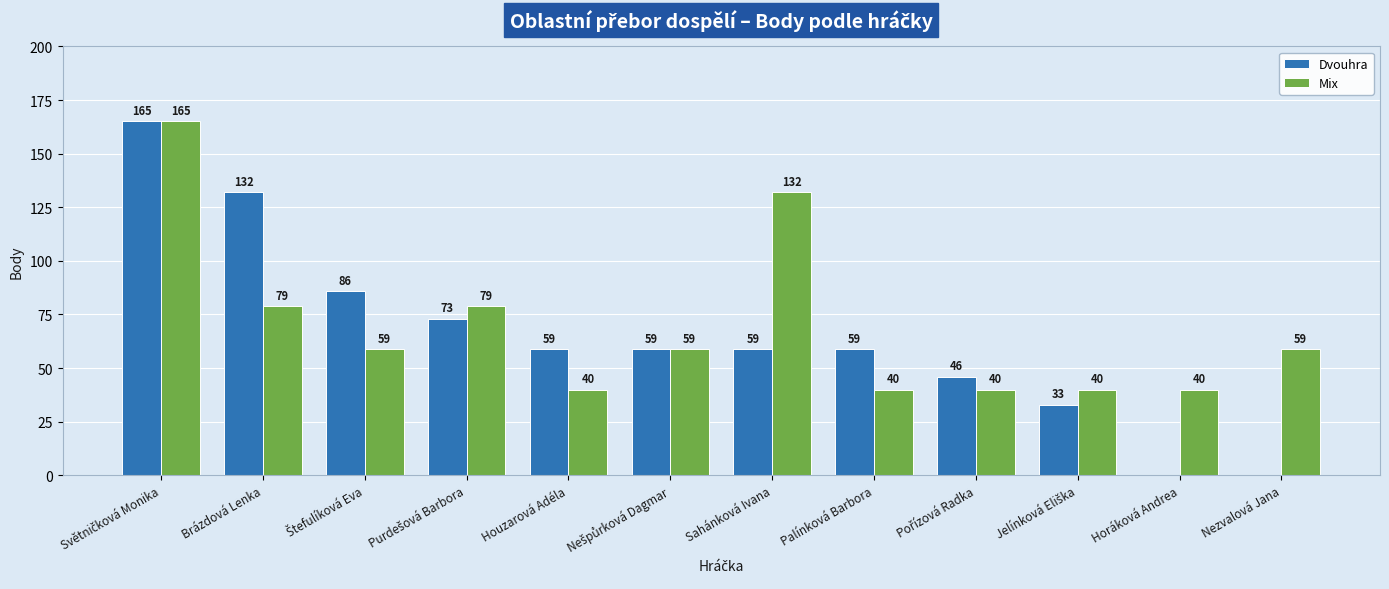

Is the value of Mix at Horáková Andrea greater than the value of Dvouhra at Sahánková Ivana?

No